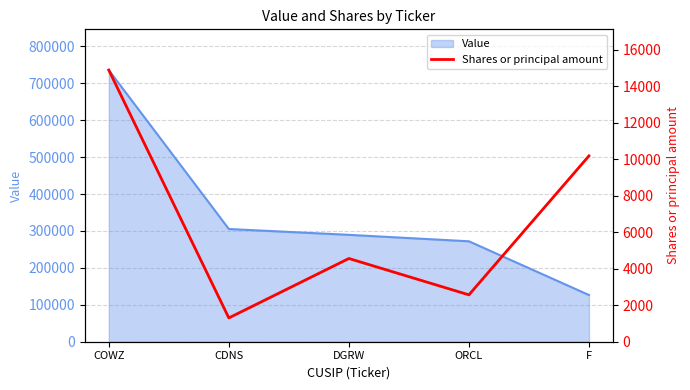

Does the chart have visible grid lines?

Yes